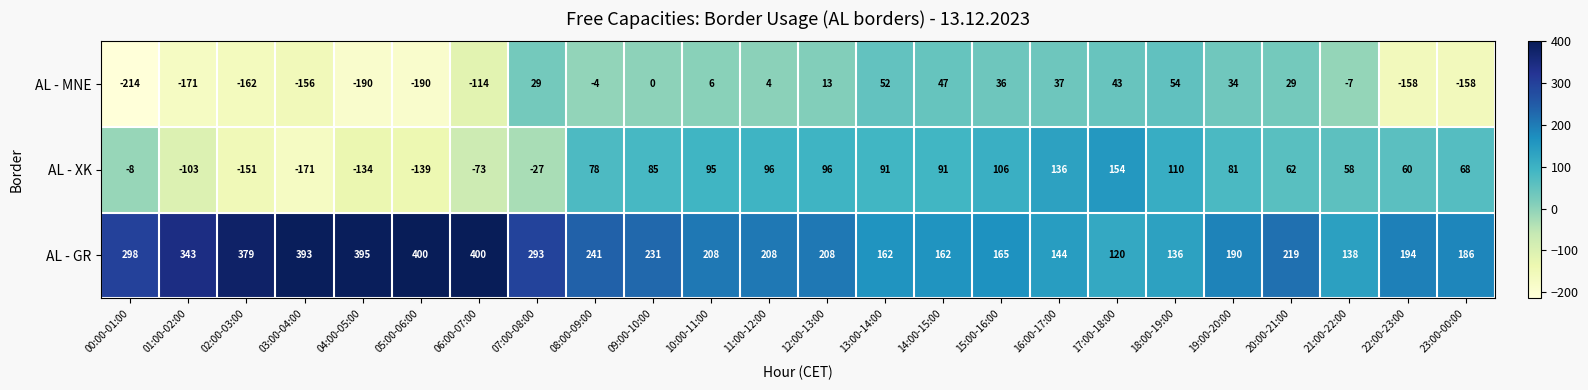

At which label does AL - GR first exceed 208?

00:00-01:00